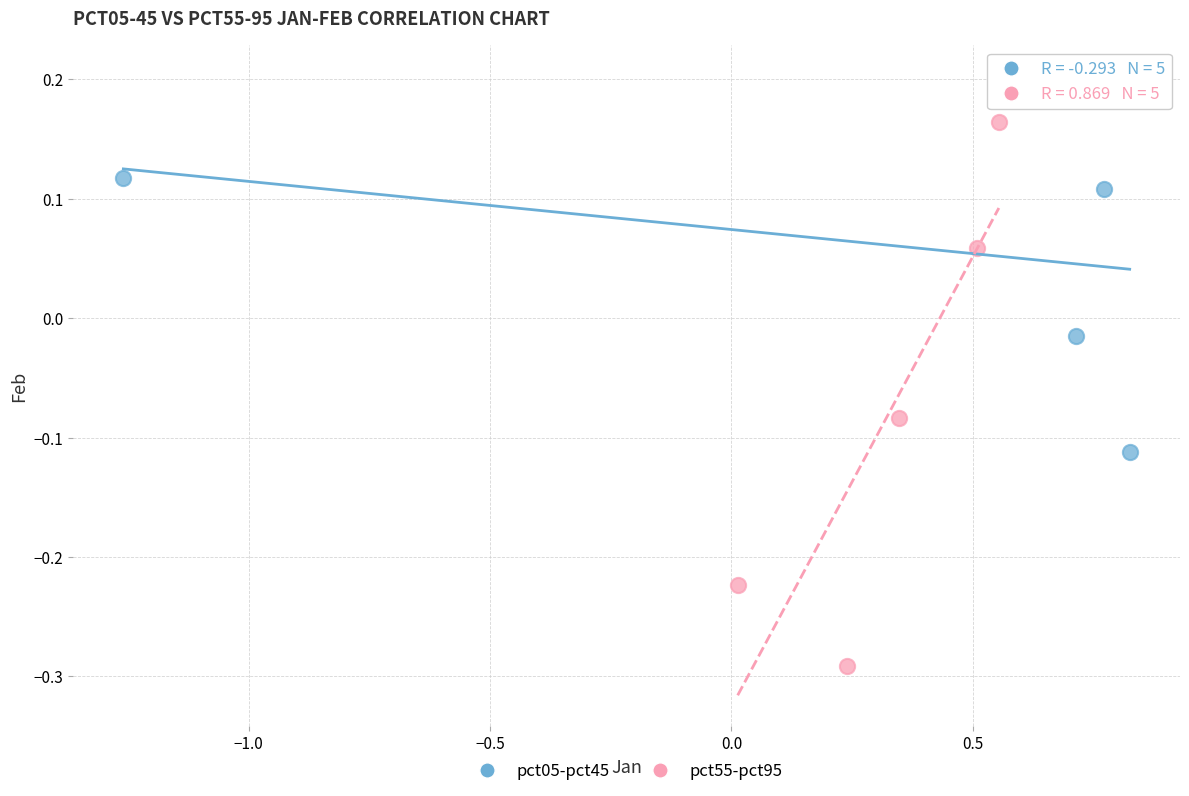

Which series has the largest Y range (max minus min)?

pct55-pct95